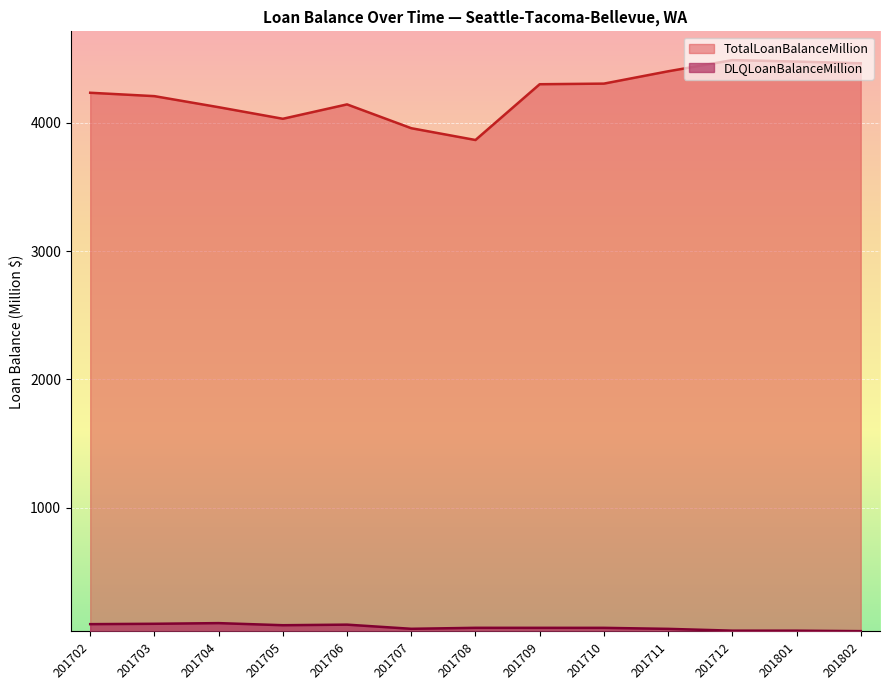

What is the lowest value of the TotalLoanBalanceMillion series?

3866.6